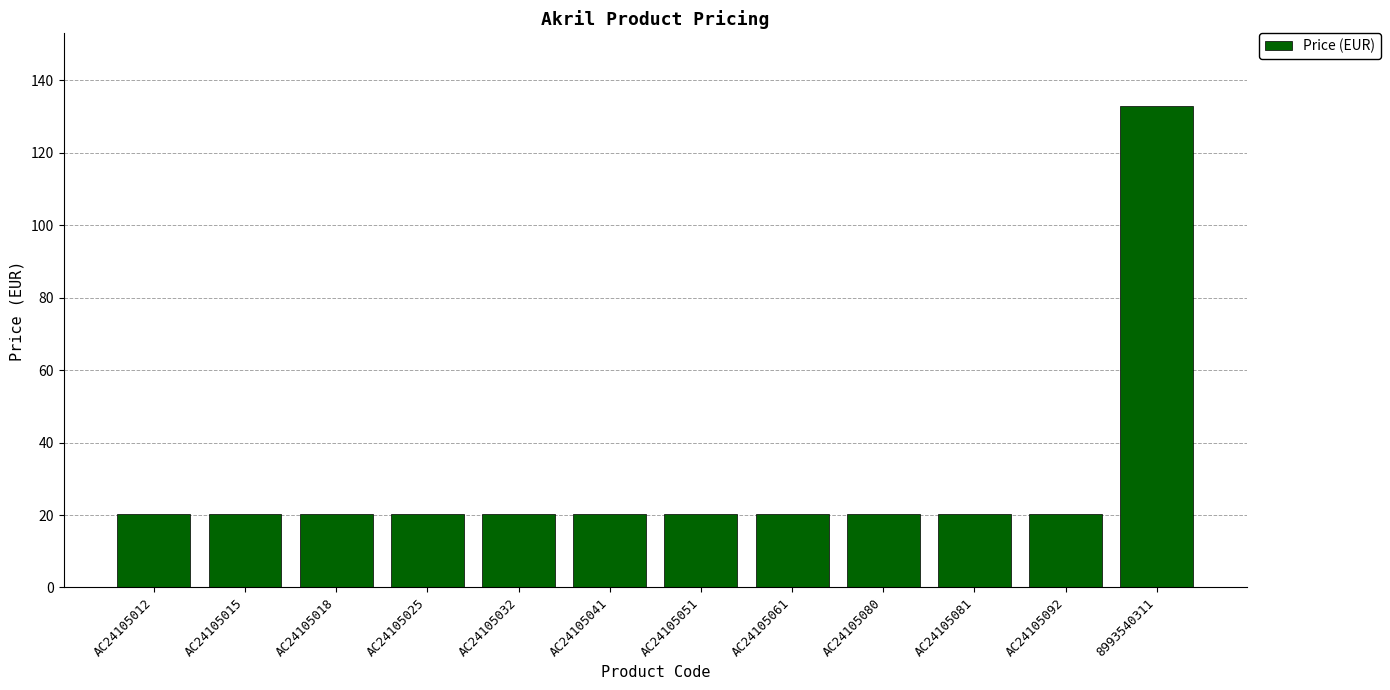

Reading right to left, what are all the values shown in this chart?

133.0	20.2	20.2	20.2	20.2	20.2	20.2	20.2	20.2	20.2	20.2	20.2